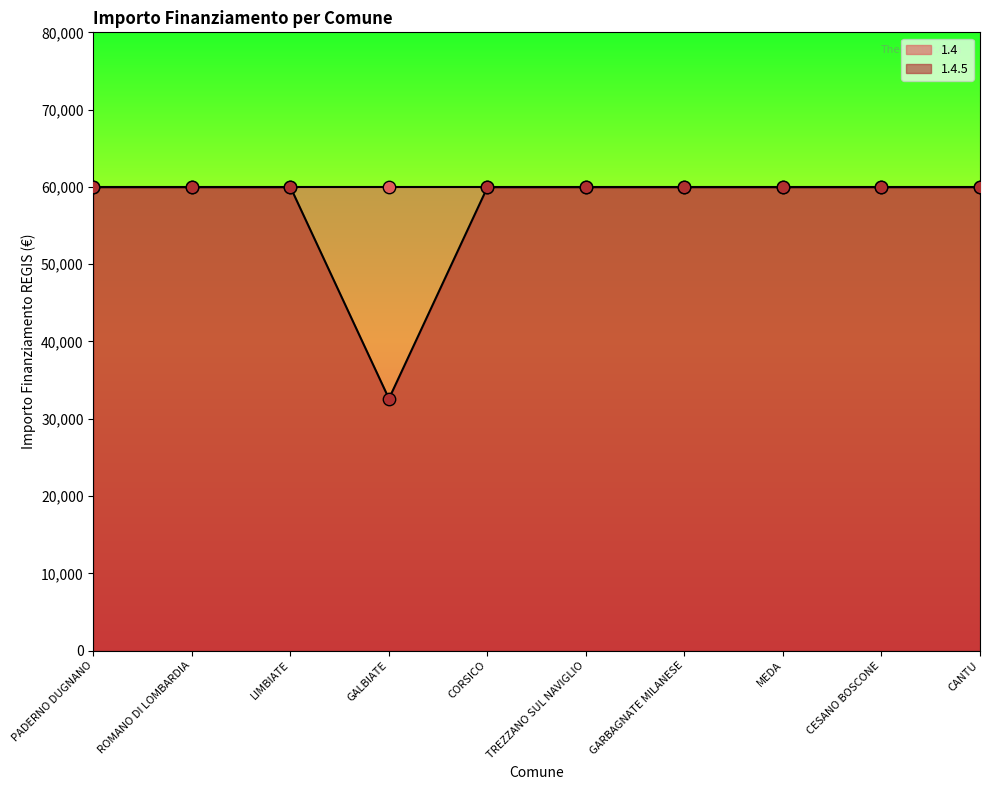

Between CESANO BOSCONE and GALBIATE, which is larger?

CESANO BOSCONE